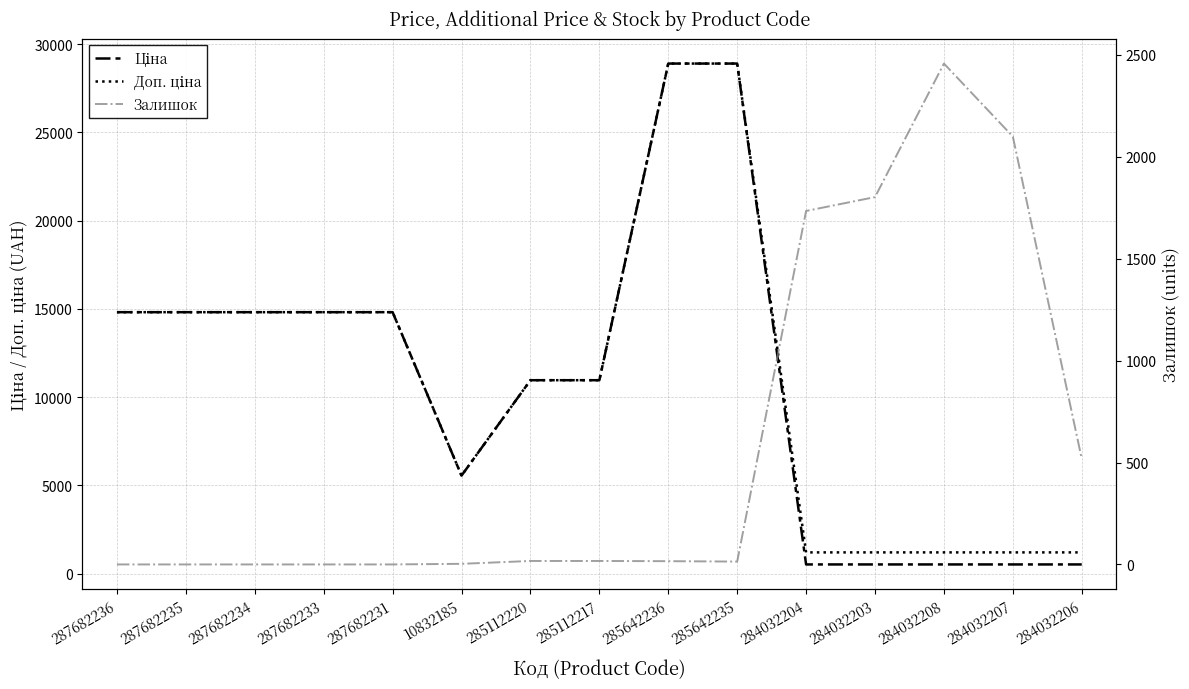

Where is Ціна nearest to the value 14714?

287682236